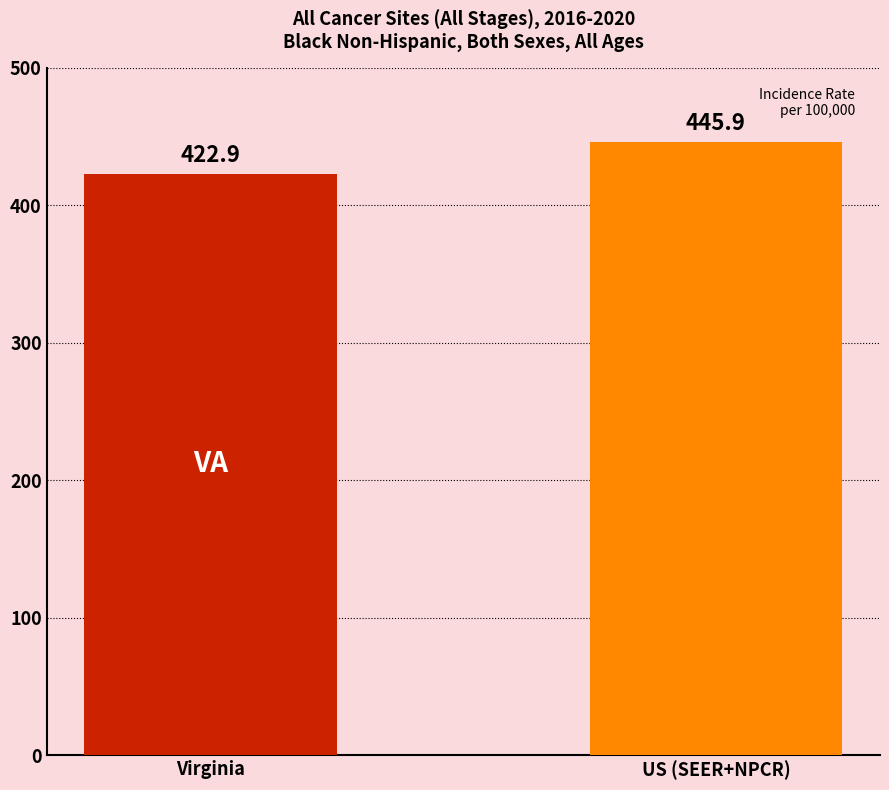

What is the value of the 1st bar from the left?

422.9